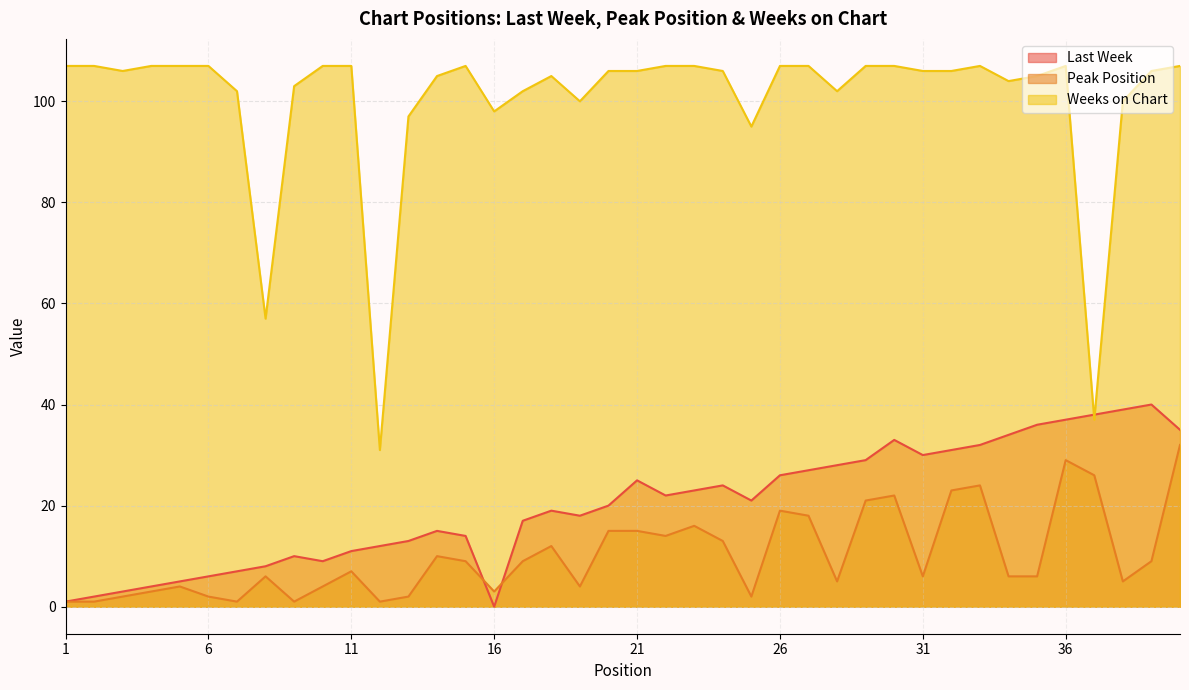

What is the sum of the Last Week values at 7 and 29?

36